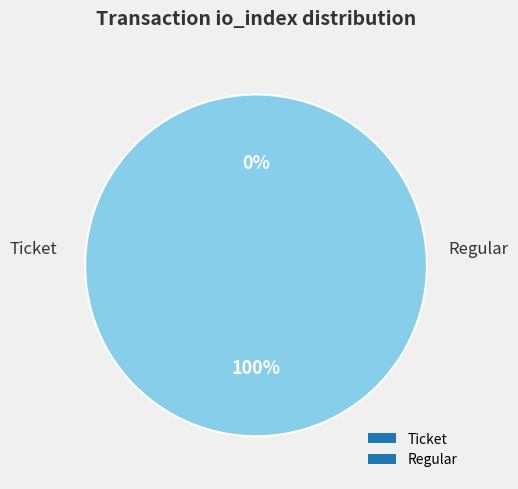

What percentage do Ticket and Regular together represent?

100.0%